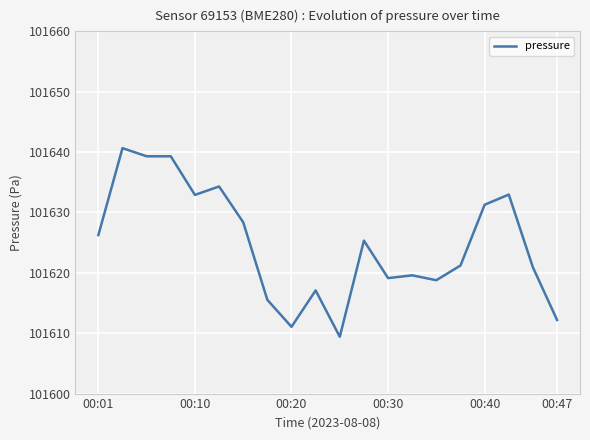

Does the chart display data point markers on the line(s)?

No